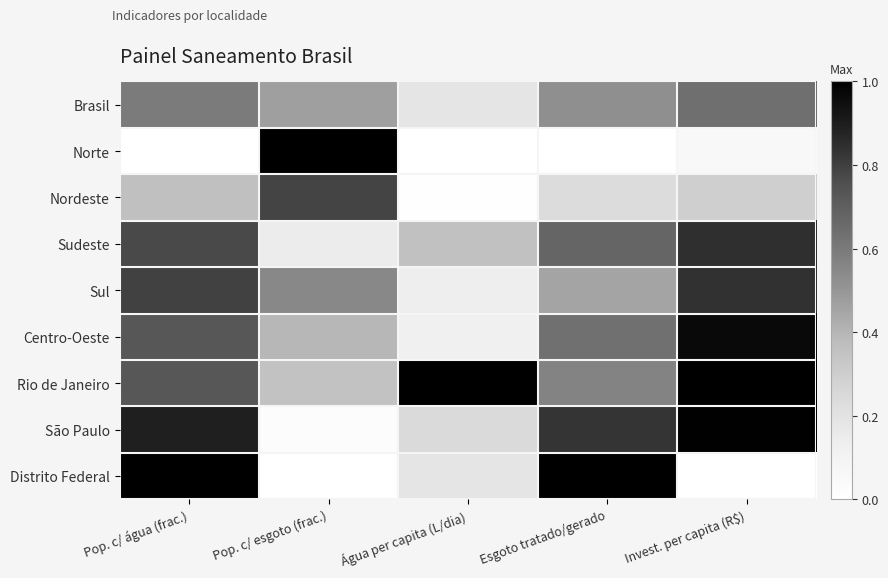

Count the number of categories in the chart.

5